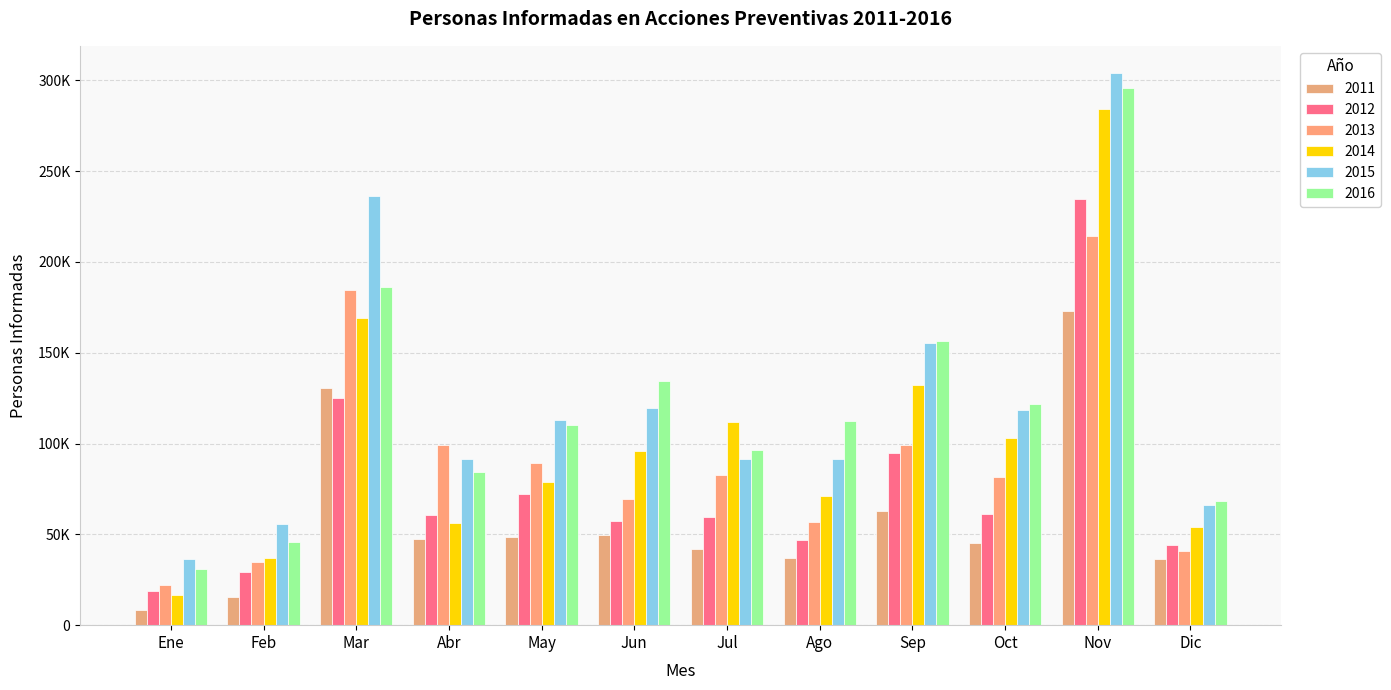

How many data points does each series have?

12